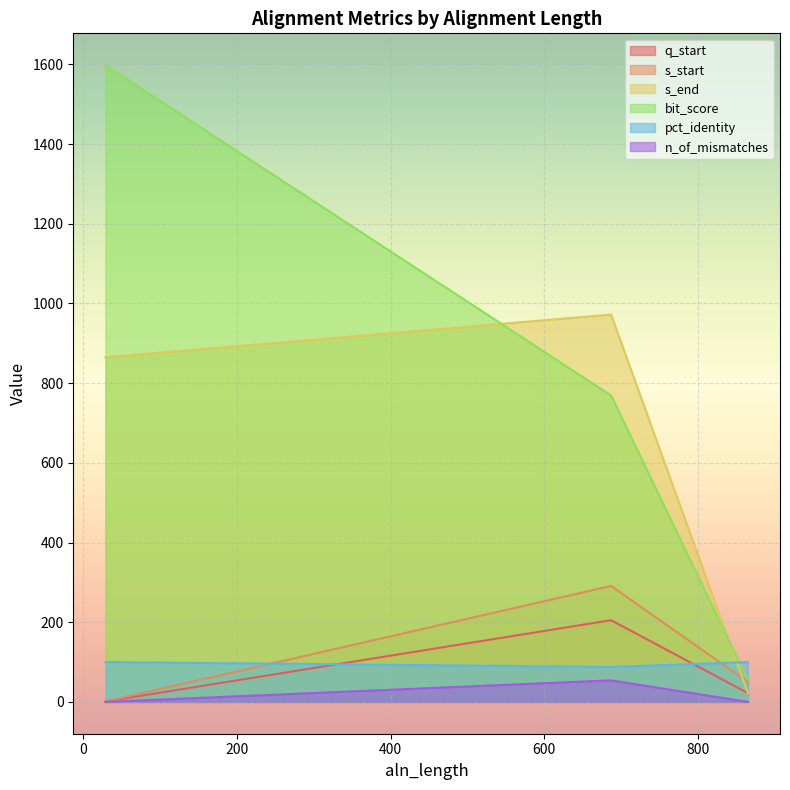

What is the sum of all pct_identity values?

287.6